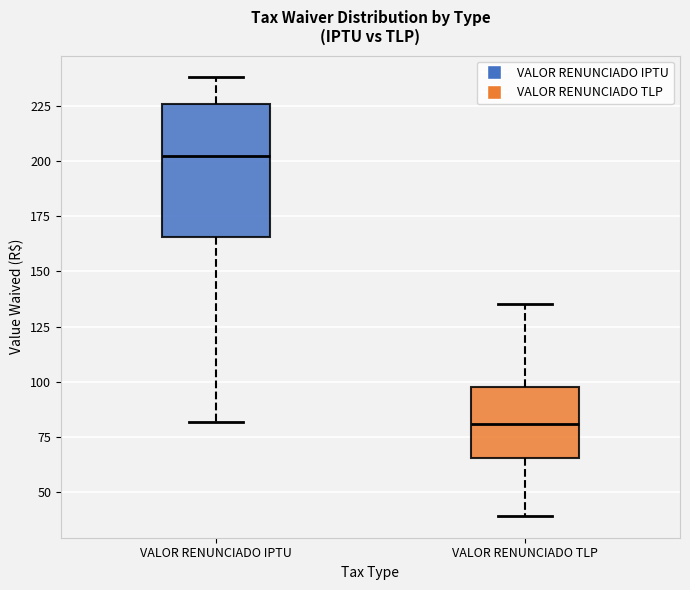

Reading left to right, transcribe this box plot: for each box, give where its median line is, the range the box spans, and where its two whiskers end, as read against the y-axis. The values are not printed on the chart, so give them approximately, as read against the axis.

VALOR RENUNCIADO IPTU: median 200, box 165 to 225, whiskers 80 to 240
VALOR RENUNCIADO TLP: median 80, box 65 to 100, whiskers 40 to 135